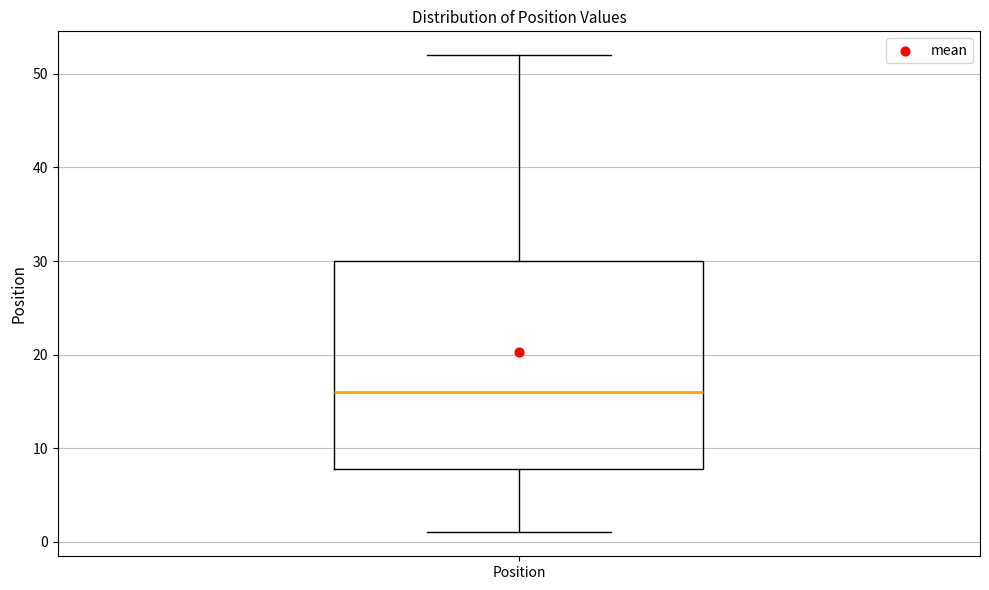

Where does the median line of the box for Position sit on the y-axis? The values are not printed on the chart, so give them approximately, as read against the axis.

16